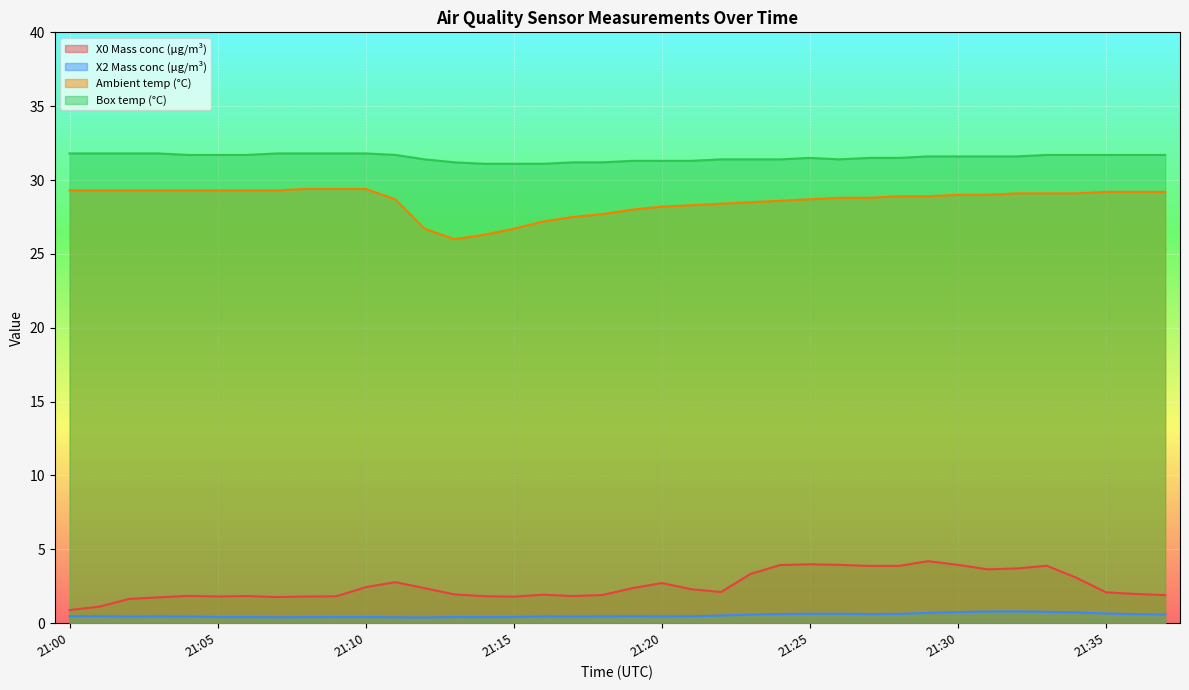

True or false: X2 Mass conc (μg/m³) has a value of 0.5 at 21:19.

True